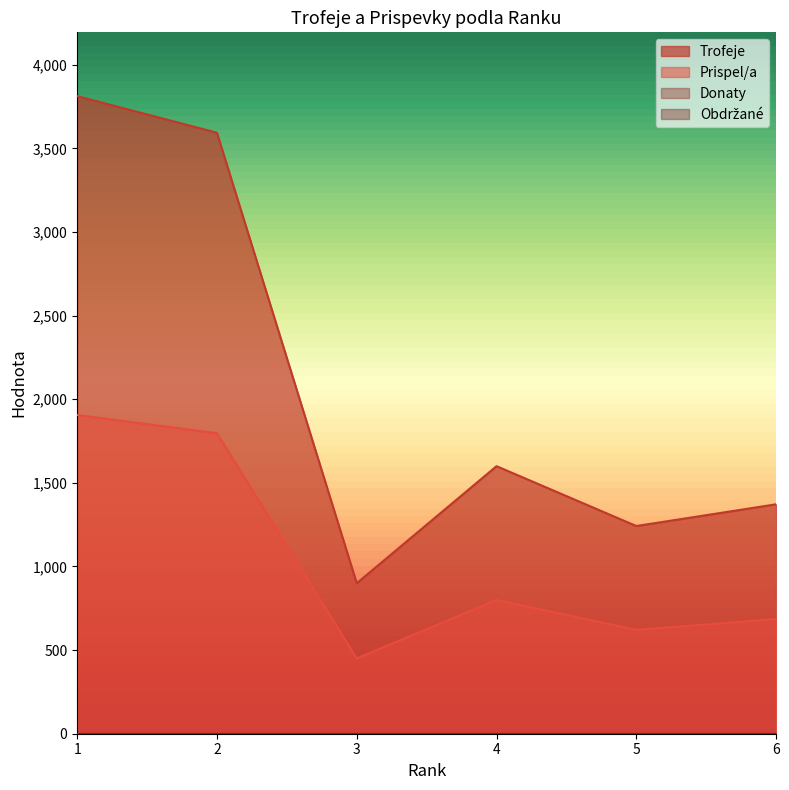

Which series changed the most between 1 and 3?

Trofeje